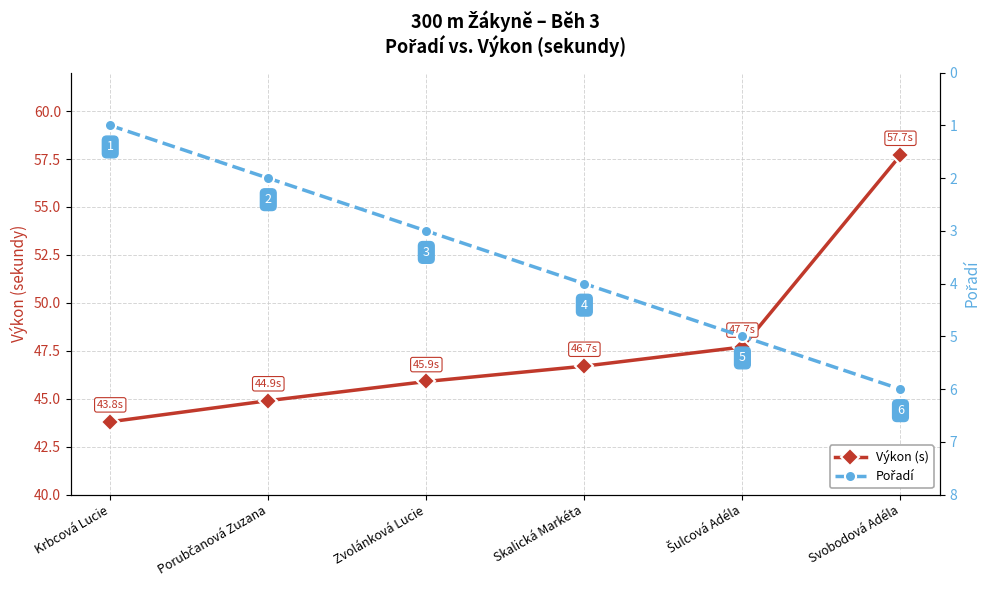

What are all the series names shown in the legend?

Výkon (s), Pořadí